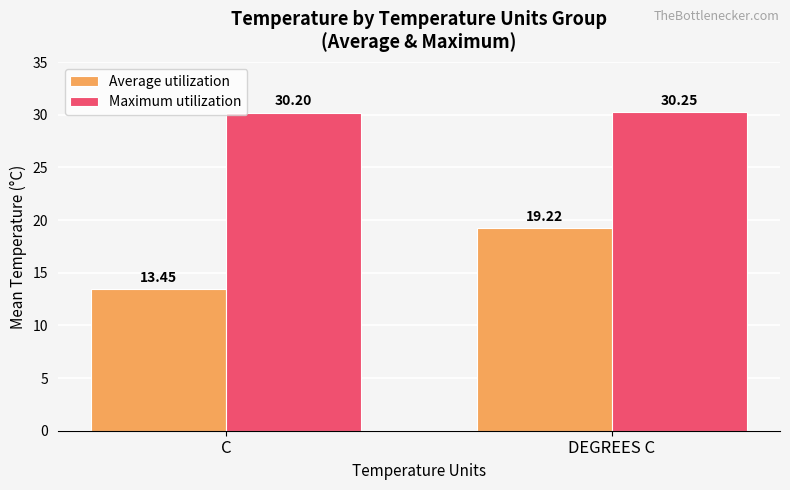

At which category does the chart reach its peak across all series?

DEGREES C